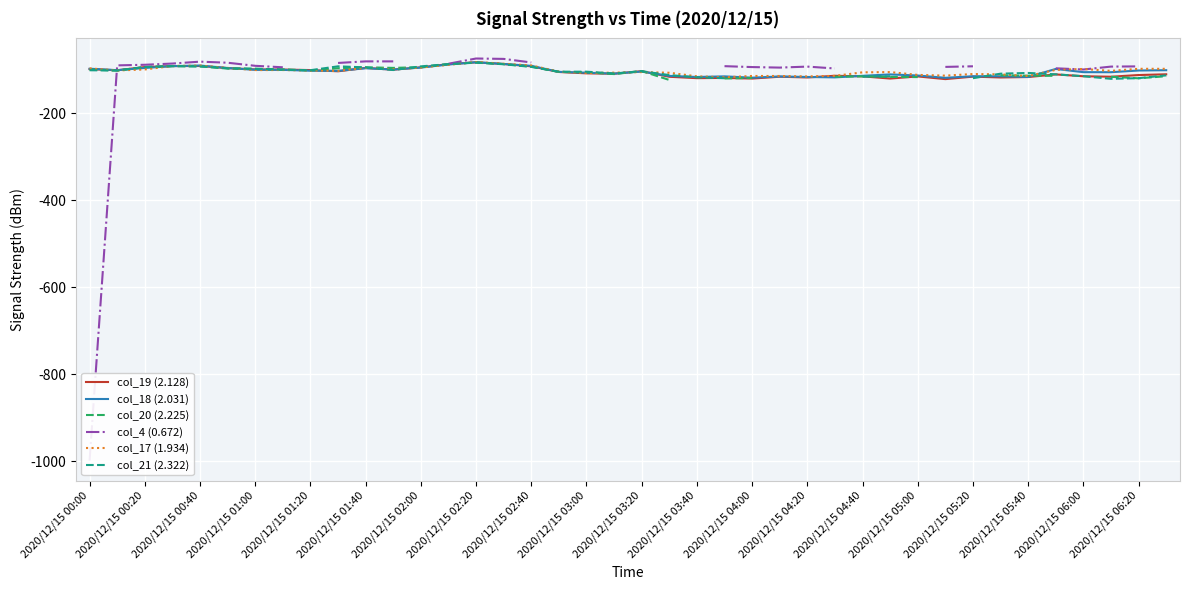

How many interior local valleys does the col_19 (2.128) series have?

11